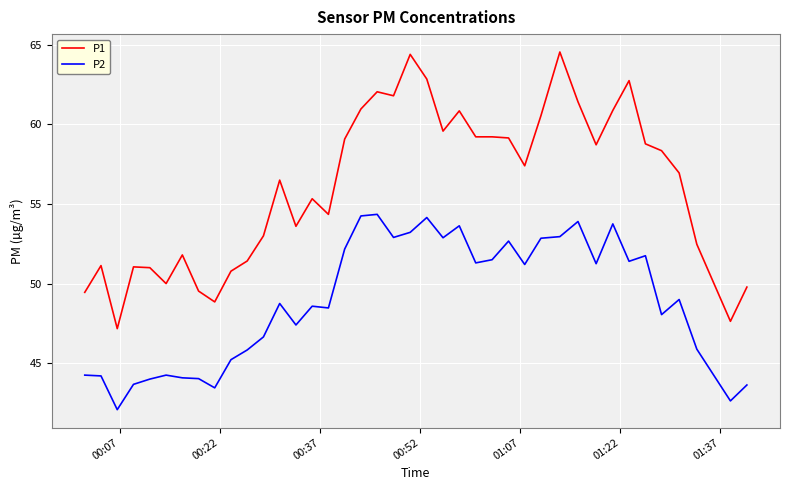

Which series has the largest total across all categories?

P1